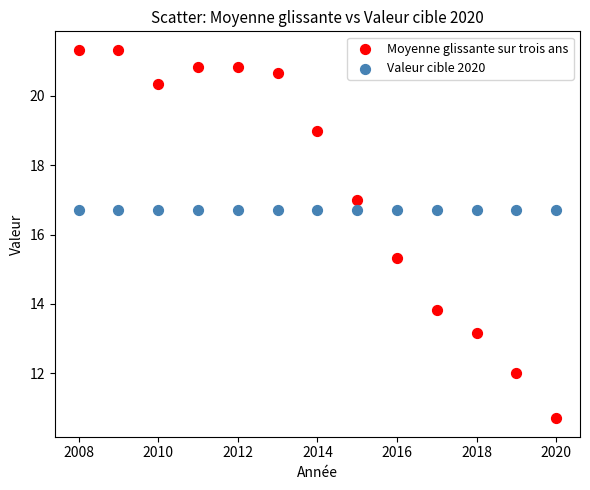

Which series contains the lowest Y value?

Moyenne glissante sur trois ans